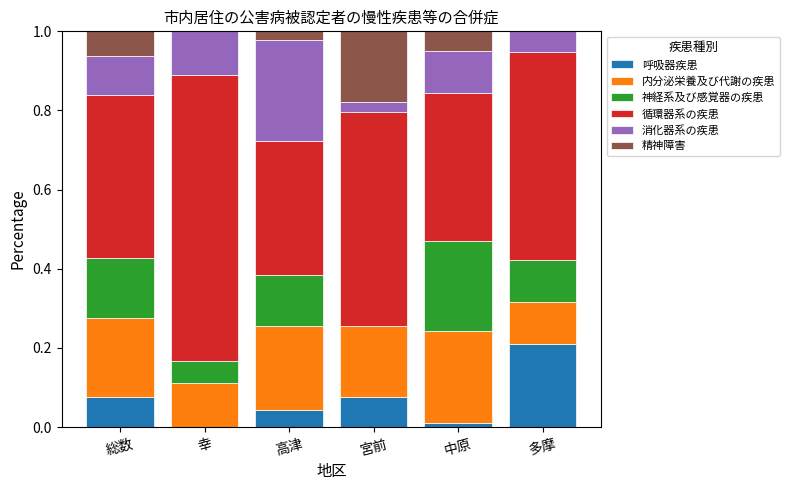

What is the total value across all series at 中原?

1.0